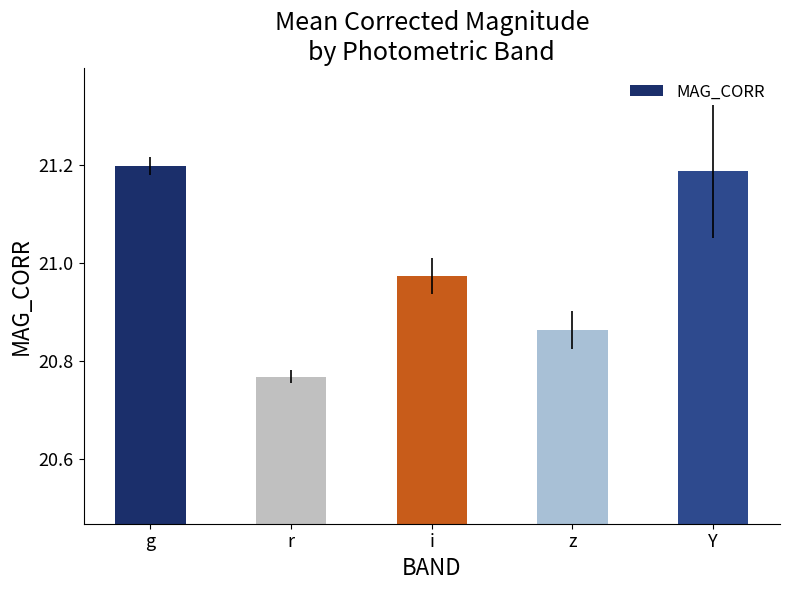

True or false: the data shows 35.3 at Y.

False